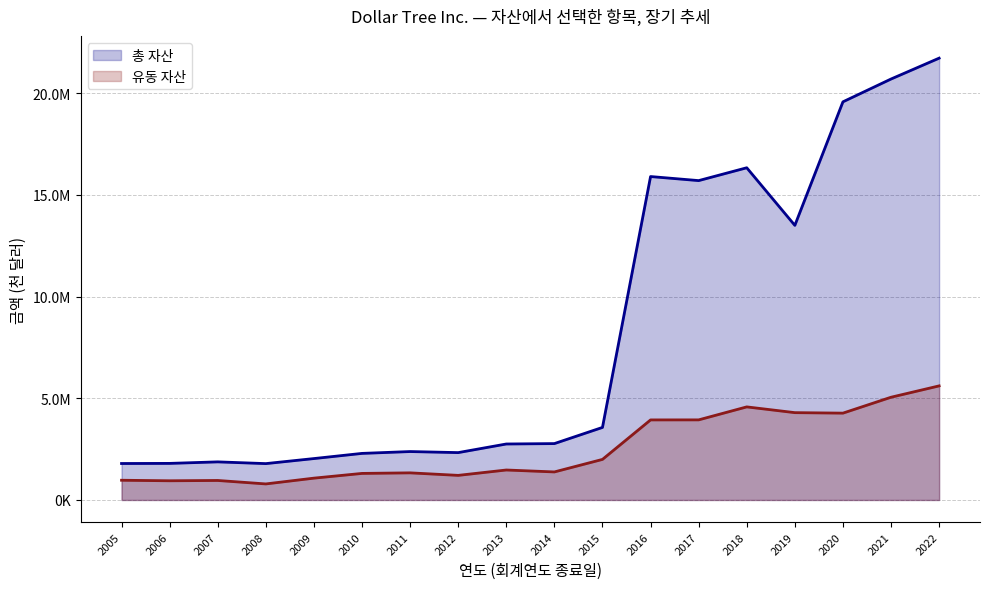

The value of 총 자산 (선) at 2006 is 1798400. True or false?

True